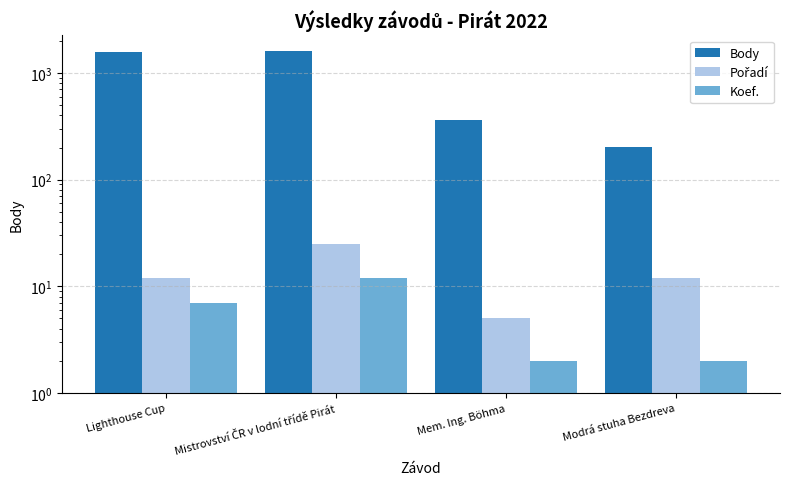

The Koef. series shows 7 at Lighthouse Cup. True or false?

True